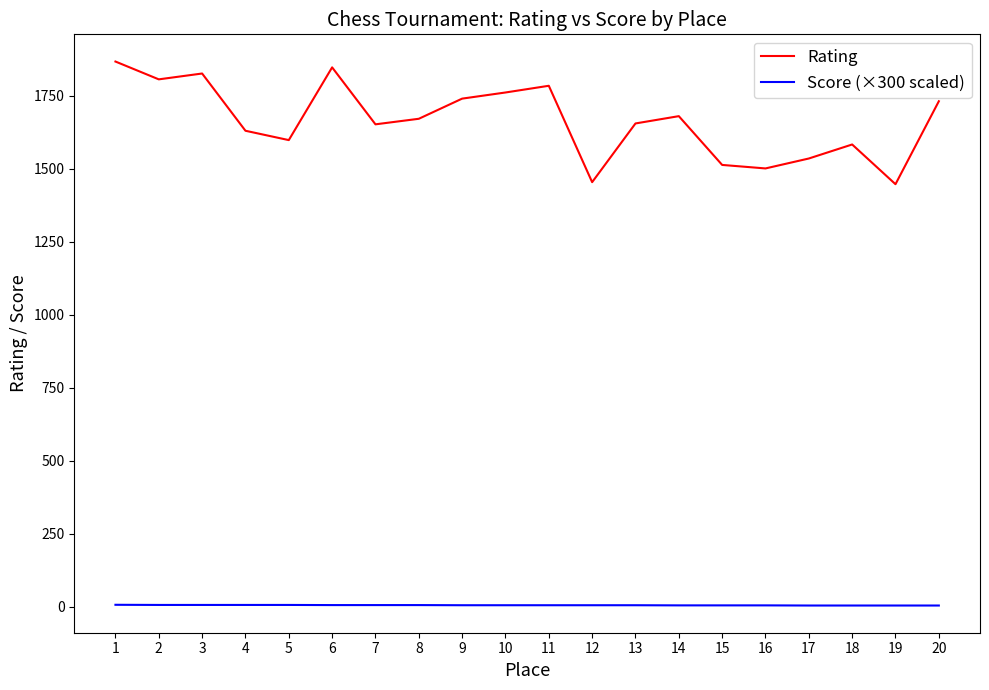

At 5, list the series in order from largest to smallest.

Rating, Score (×300 scaled)